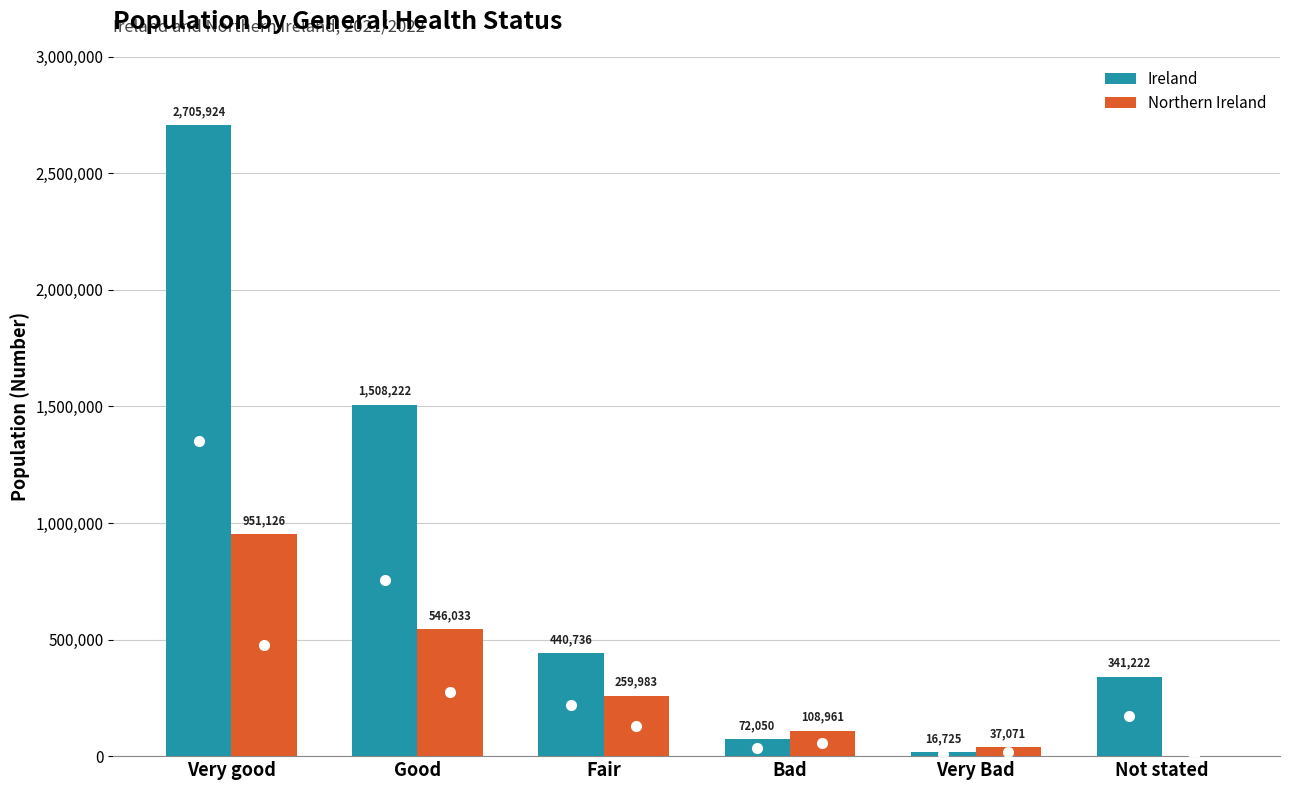

At which label does Northern Ireland first exceed 259983?

Very good